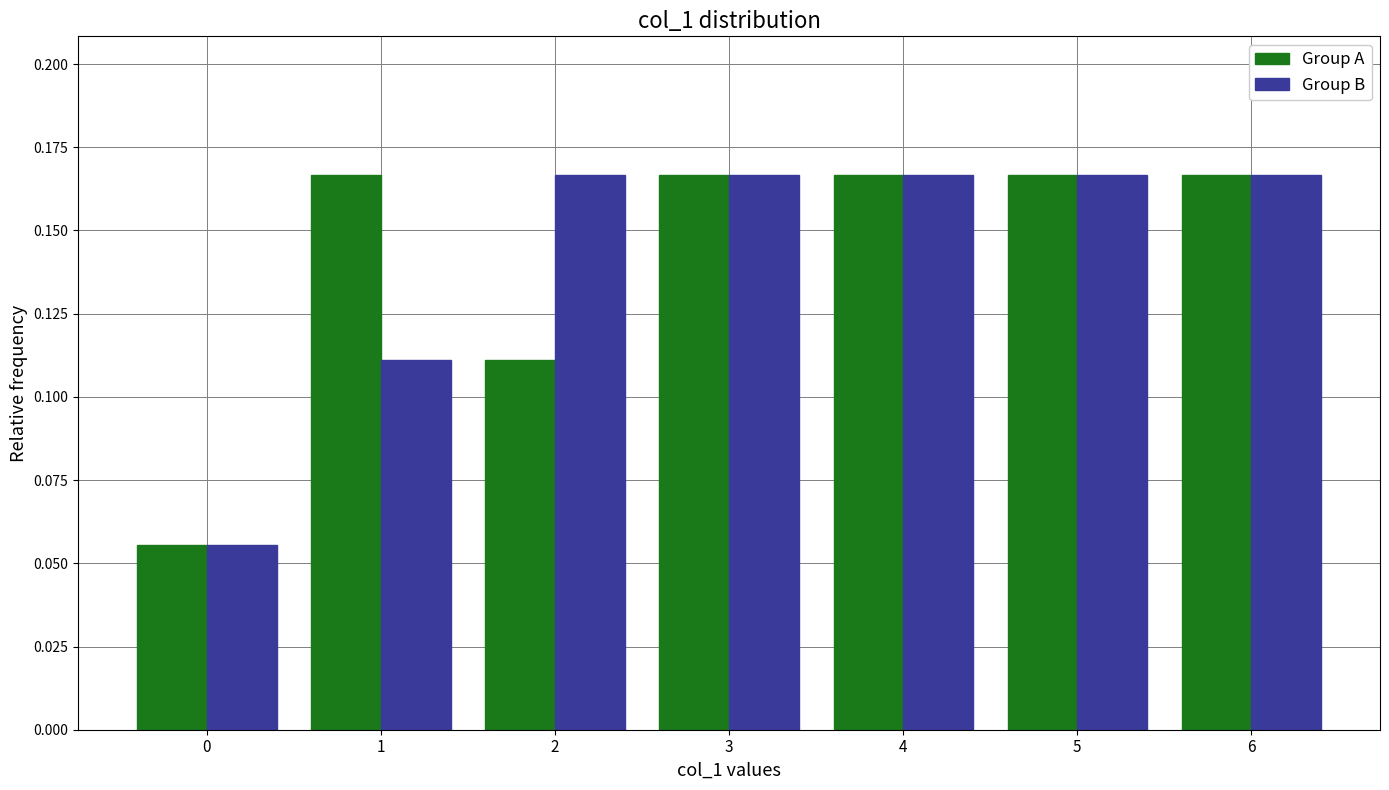

Reading left to right, transcribe this chart: for each range on the x-axis, give the height of each series' bar. The values are not printed on the chart, so give them approximately, as read against the axis.

-0.5 to 0.5: Group A=0.055	Group B=0.055
0.5 to 1.5: Group A=0.165	Group B=0.110
1.5 to 2.5: Group A=0.110	Group B=0.165
2.5 to 3.5: Group A=0.165	Group B=0.165
3.5 to 4.5: Group A=0.165	Group B=0.165
4.5 to 5.5: Group A=0.165	Group B=0.165
5.5 to 6.5: Group A=0.165	Group B=0.165